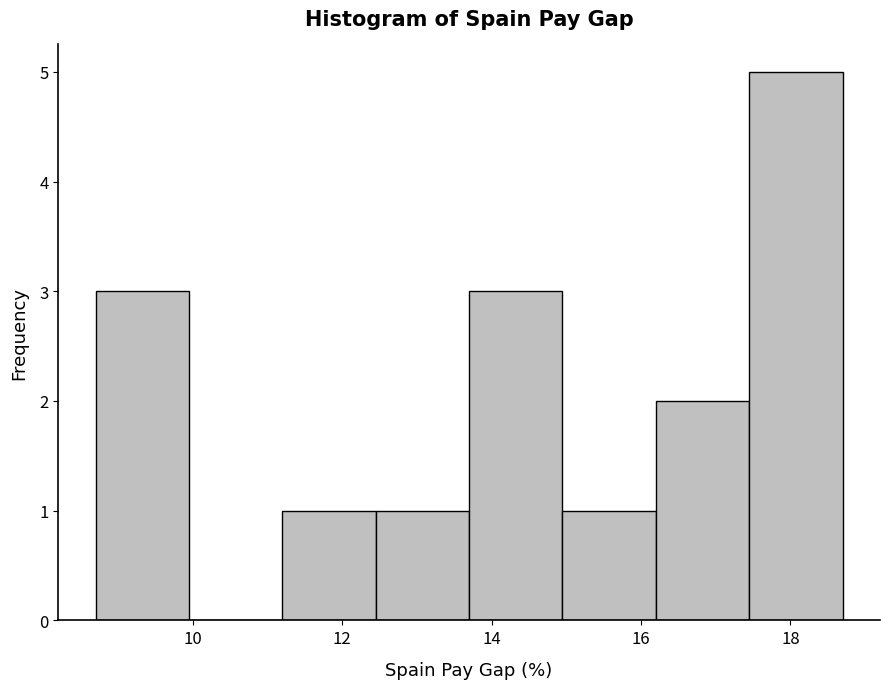

What is the height of the bar covering 13.70 to 14.95 on the x-axis? Neither the bar edges nor the heights are printed on the chart, so give them approximately, as read against the axes.

3